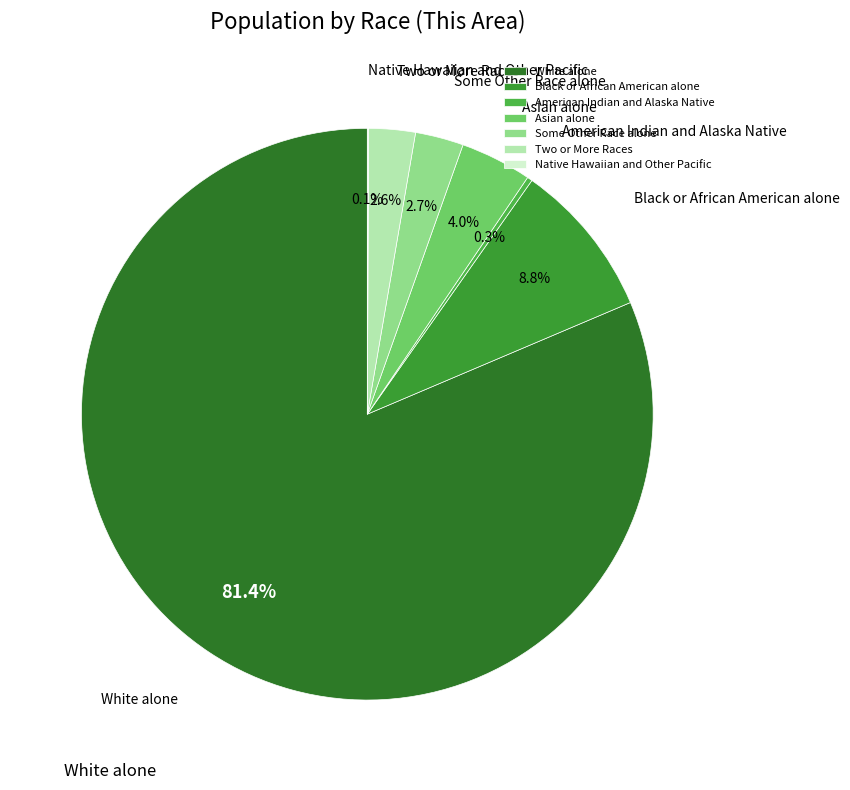

Which category accounts for the majority?

White alone